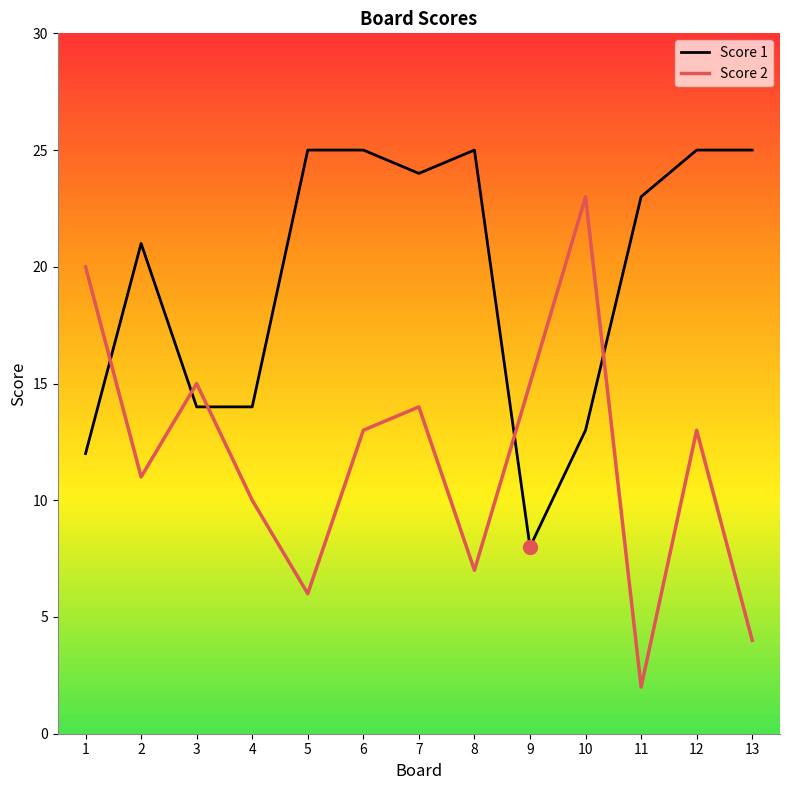

After their last crossing, which series has the higher values: Score 2 or Score 1?

Score 1